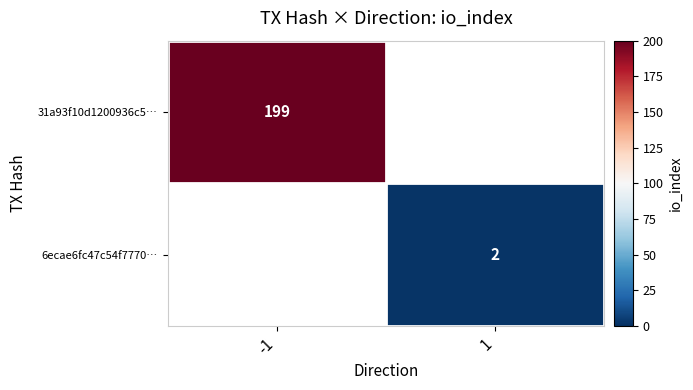

Count the number of data series in this chart.

2